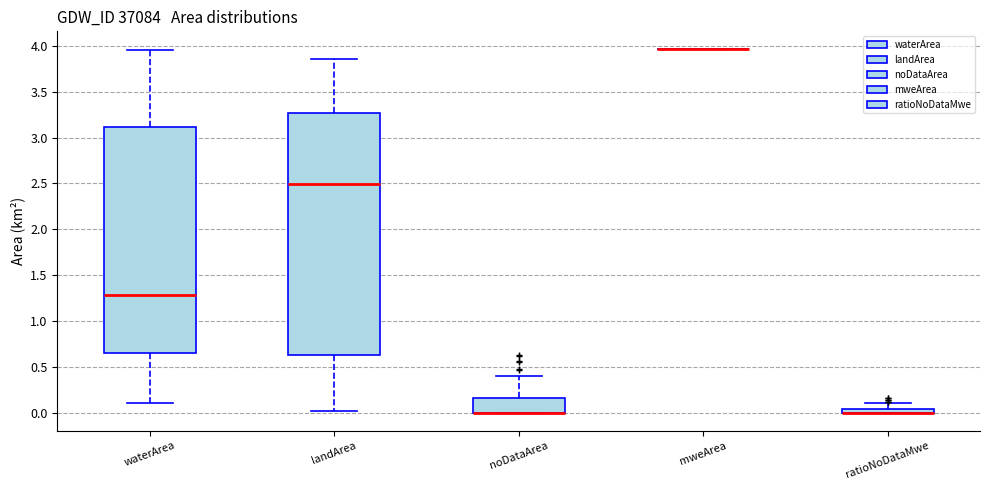

Comparing the boxes themselves (not the whiskers), which one is the tallest?

landArea